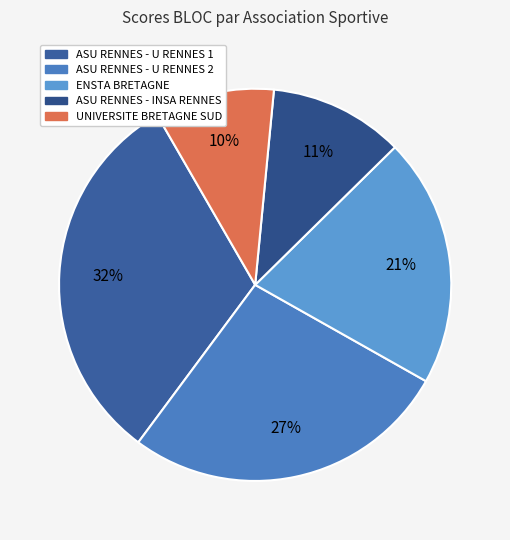

Count the number of slices in the pie.

5